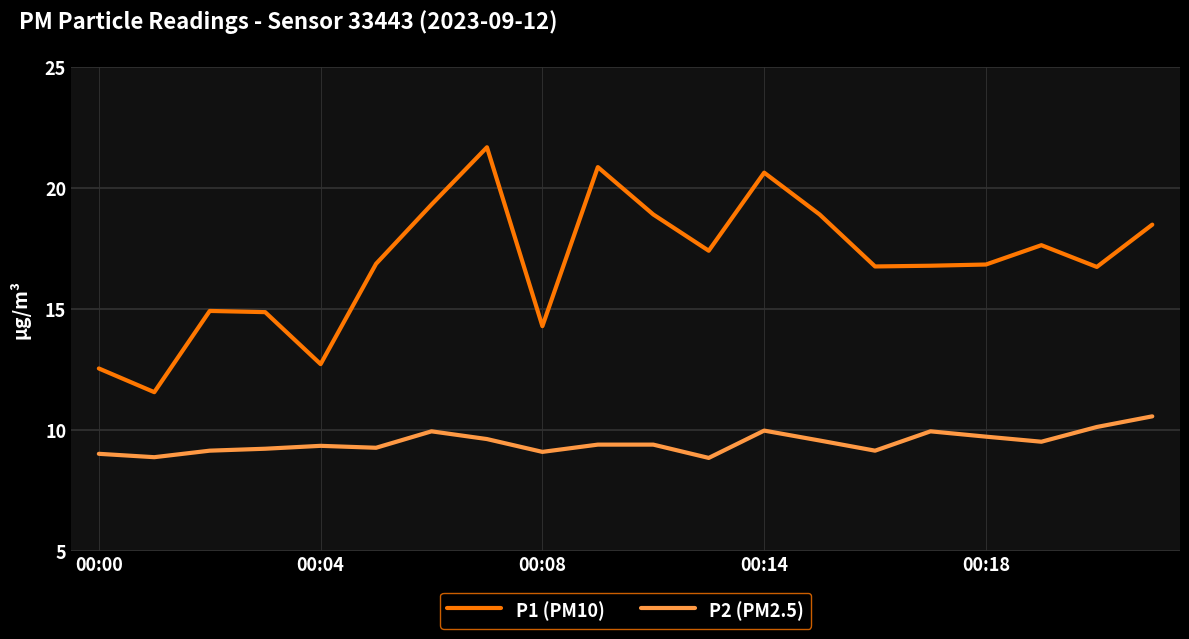

Which series has the largest range (max minus min)?

P1 (PM10)